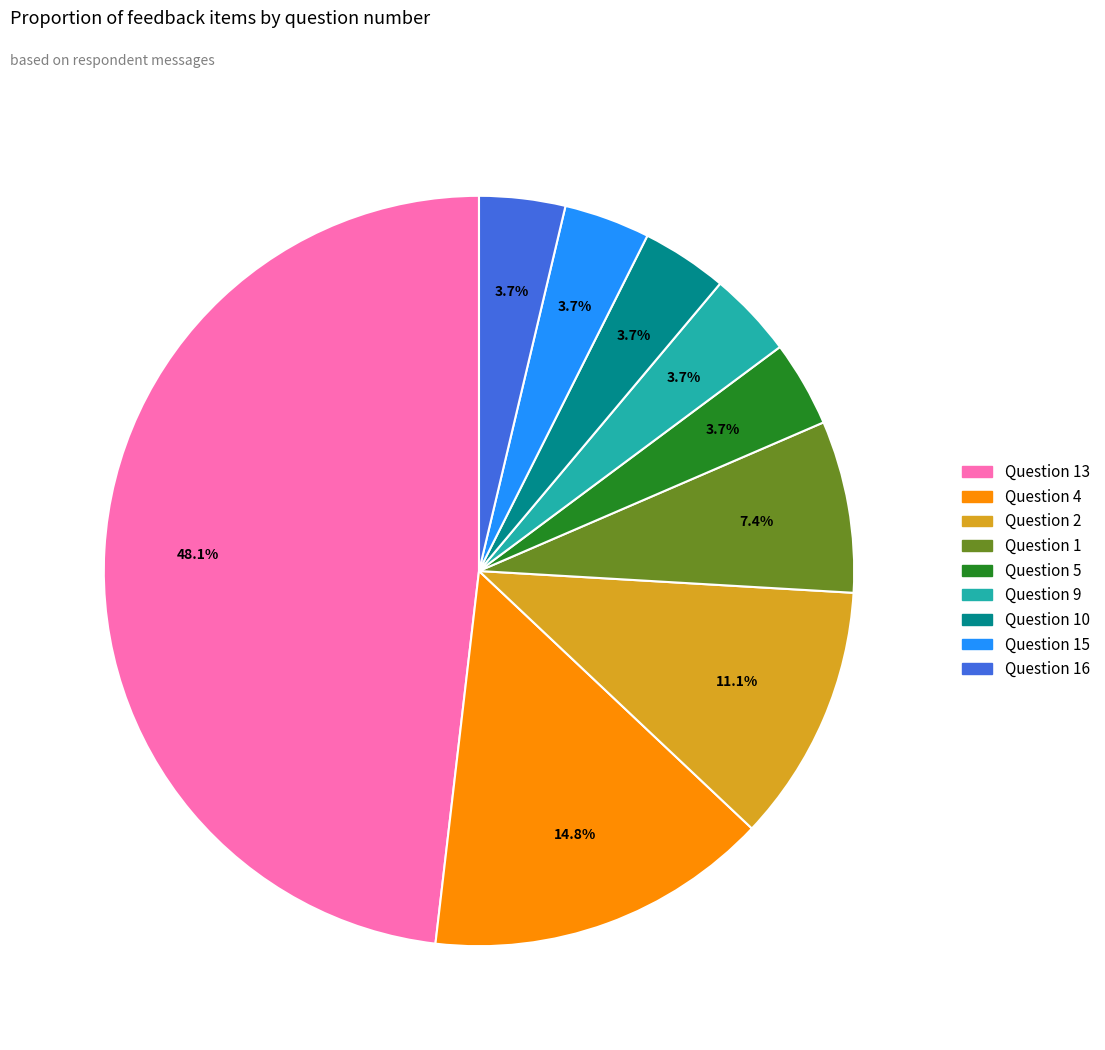

To the nearest percent, what is the difference between the largest and smallest slice percentages?

44%